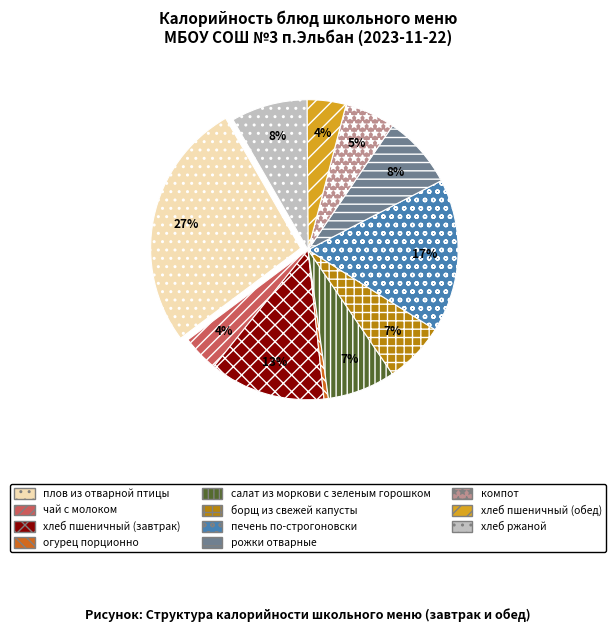

What is the ratio of the value at хлеб ржаной to the value at печень по-строгоновски?

0.5